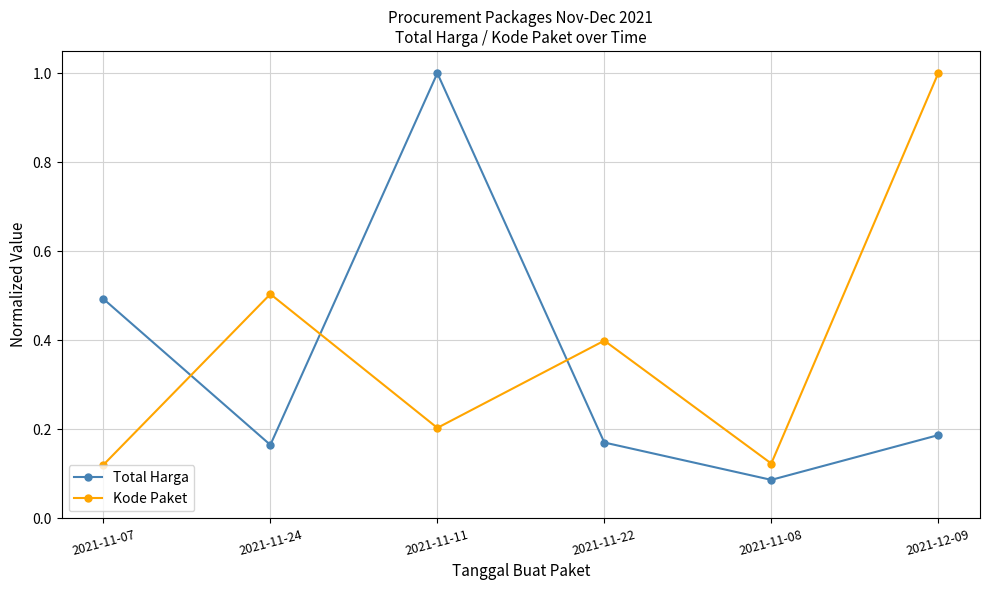

Which category has the highest value in the Total Harga series?

2021-11-11